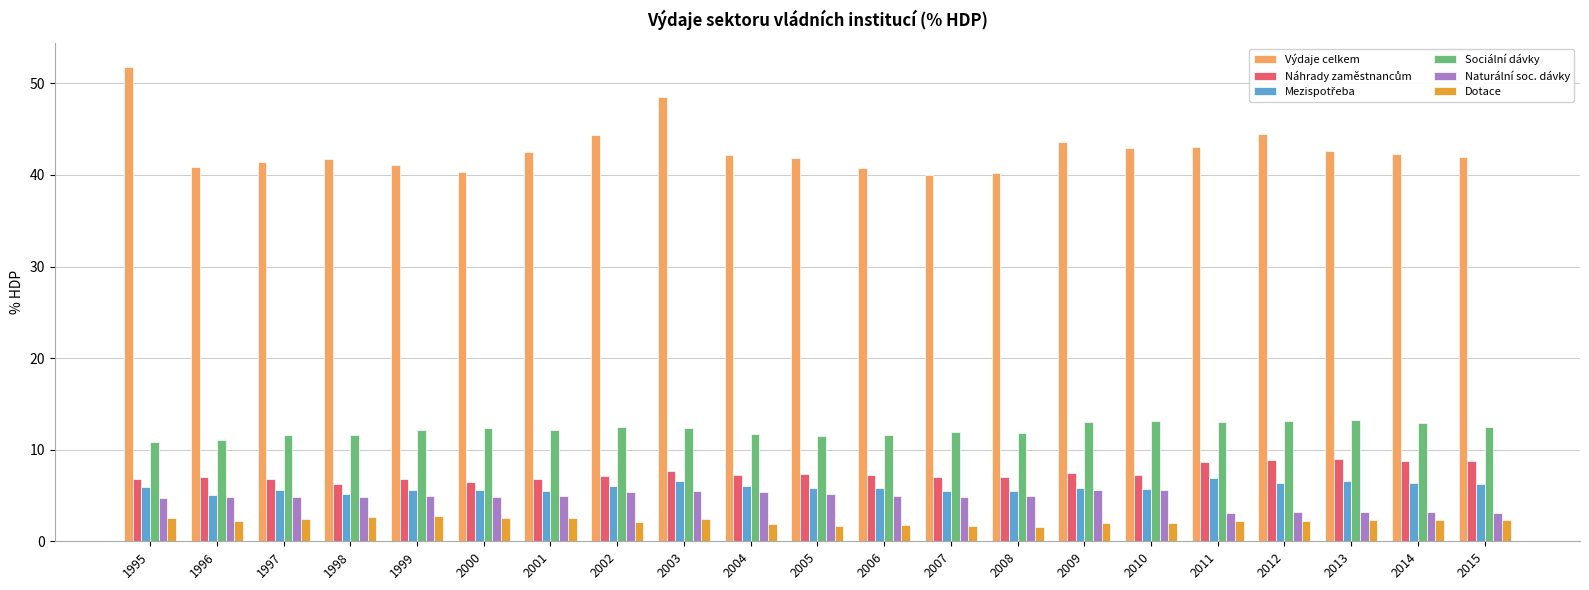

How many distinct data groups are displayed?

6